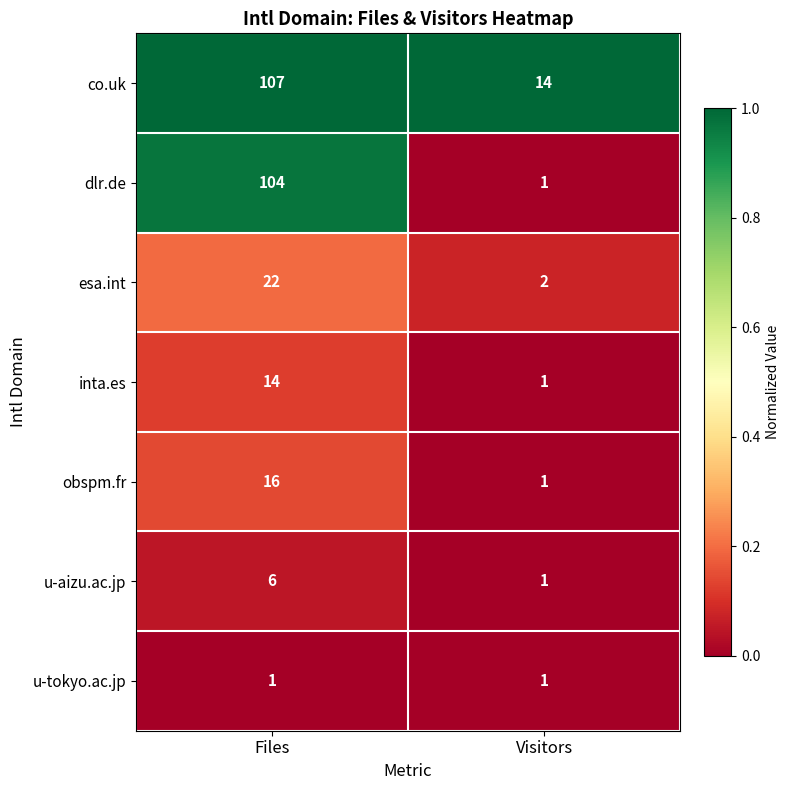

Rank the categories by dlr.de value from highest to lowest.

Files, Visitors